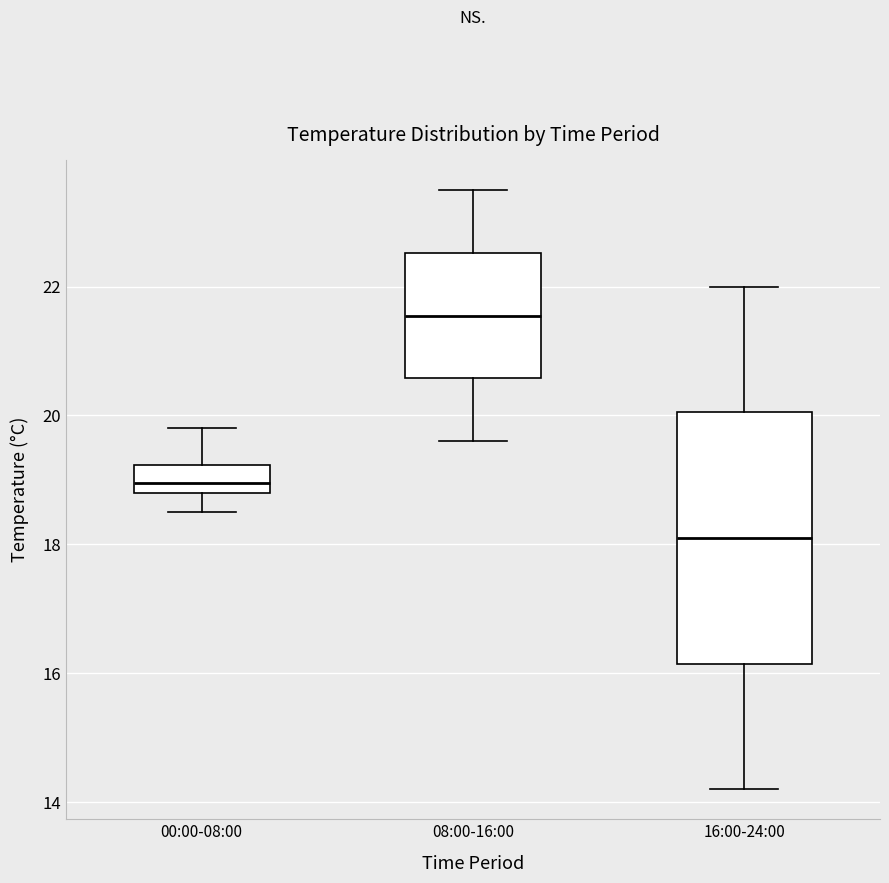

Reading left to right, read every box against the y-axis: the position of its median line, the range the box covers, and the ends of its whiskers. The values are not printed on the chart, so give them approximately, as read against the axis.

00:00-08:00: median 19.0, box 18.8 to 19.2, whiskers 18.6 to 19.8
08:00-16:00: median 21.6, box 20.6 to 22.6, whiskers 19.6 to 23.6
16:00-24:00: median 18.2, box 16.2 to 20.0, whiskers 14.2 to 22.0